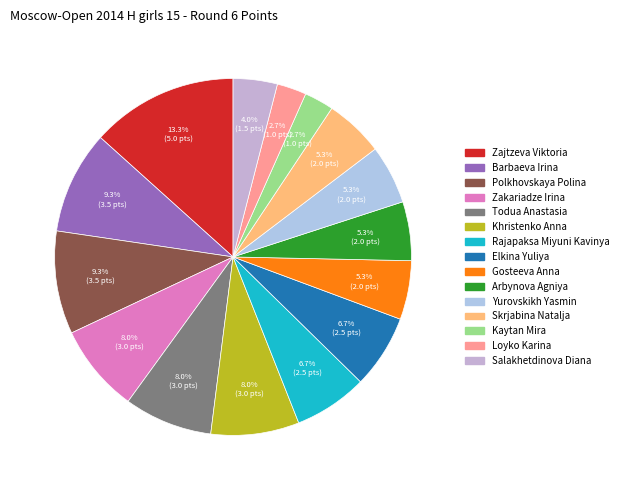

Approximately how many times larger is the value at Kaytan Mira compared to Todua Anastasia?

0.3